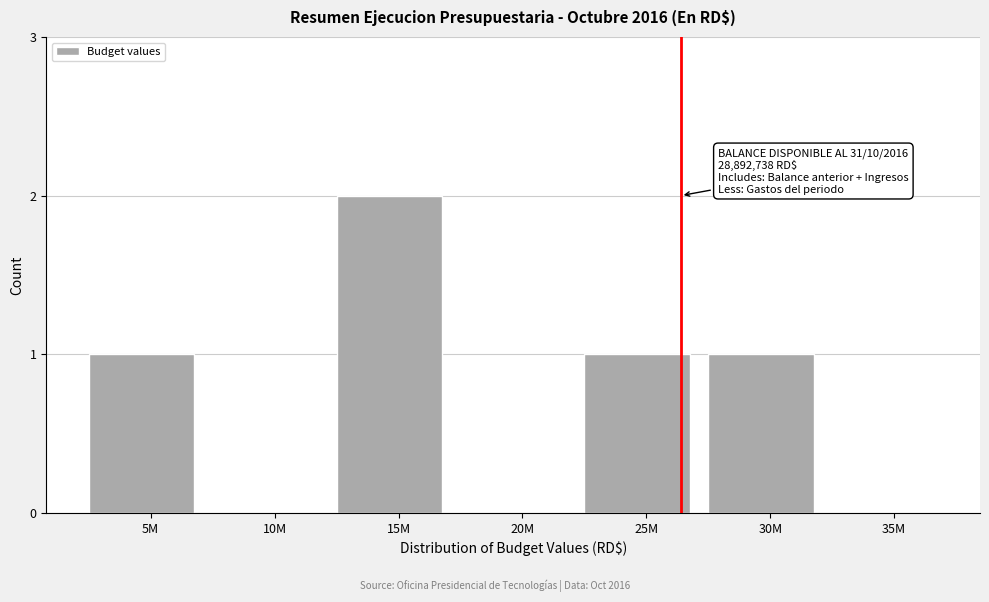

Reading left to right, extract all data points from this chart.

5M=1	10M=0	15M=2	20M=0	25M=1	30M=1	35M=0